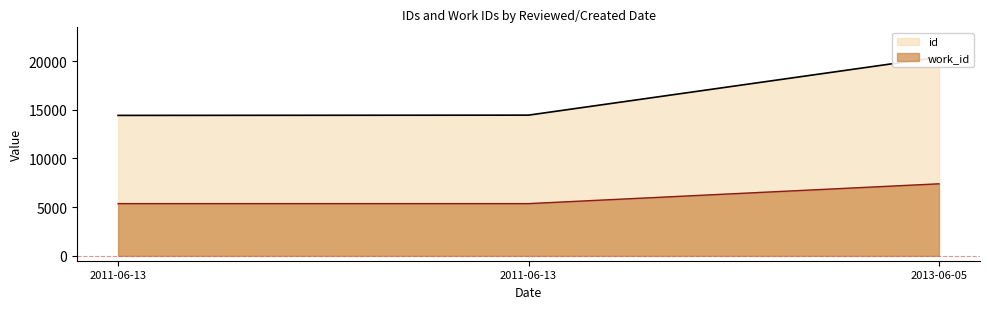

What is the difference between the highest and lowest values at 2011-06-13?

9059